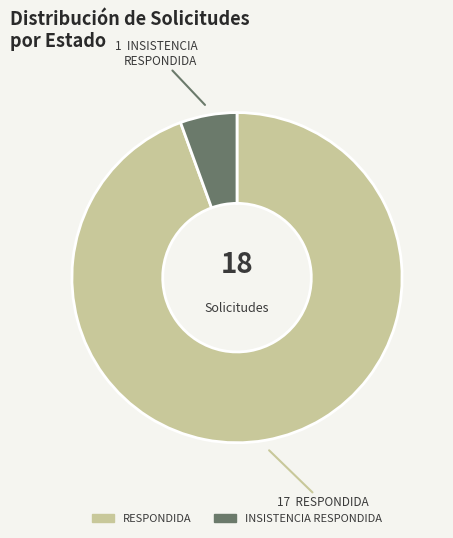

What is the smallest slice in the pie chart?

INSISTENCIA RESPONDIDA